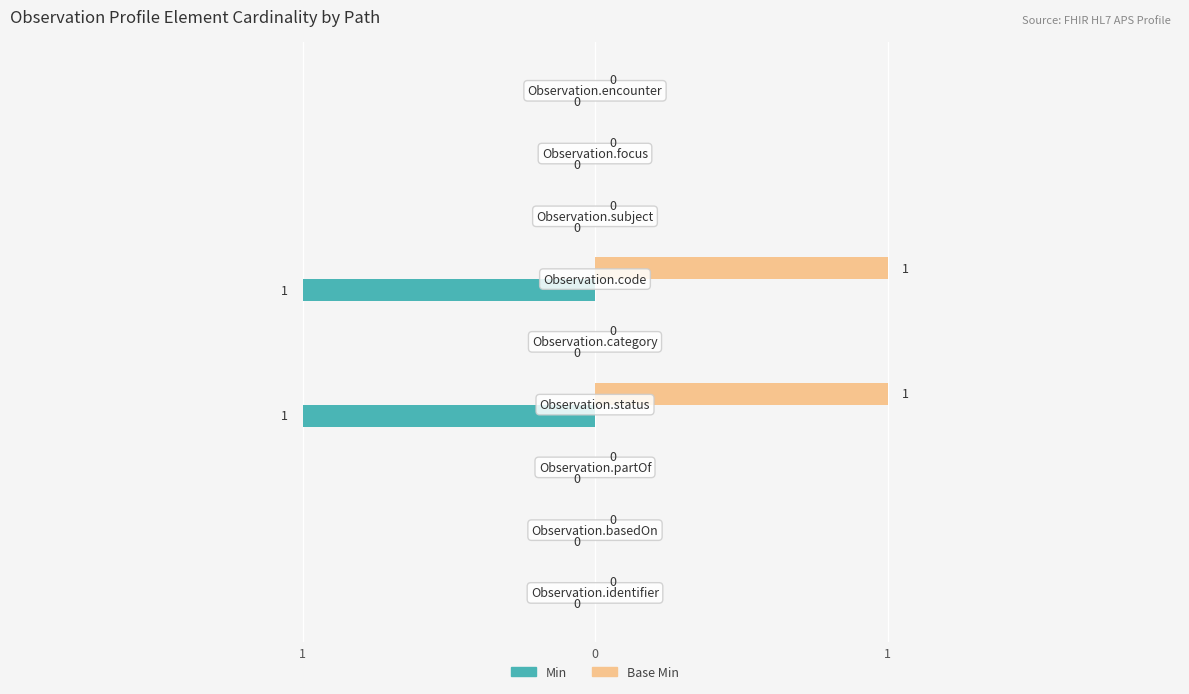

What are all the series names shown in the legend?

Min, Base Min